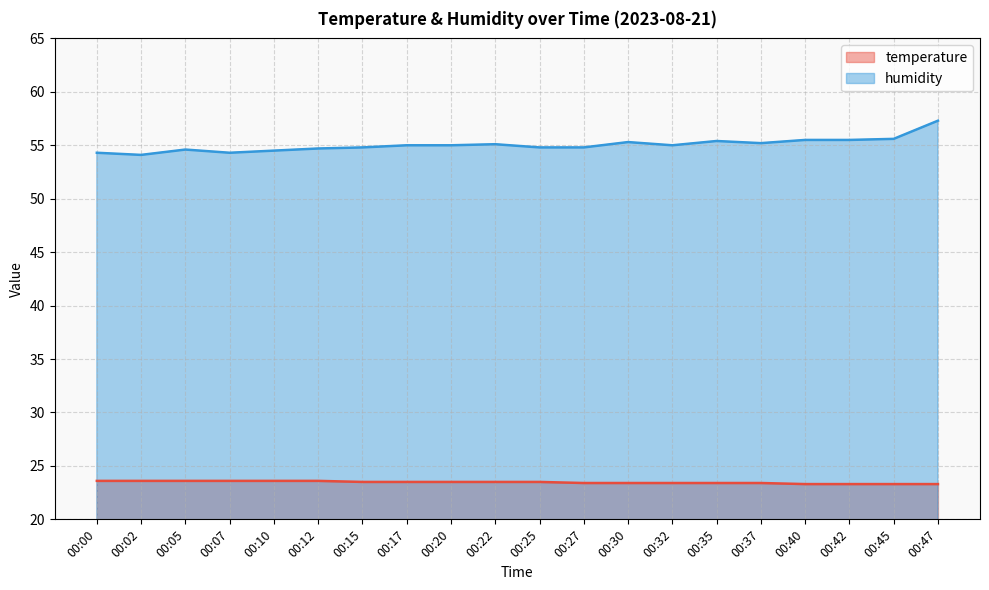

What is the spread (max minus min) of values at 00:37?

31.8